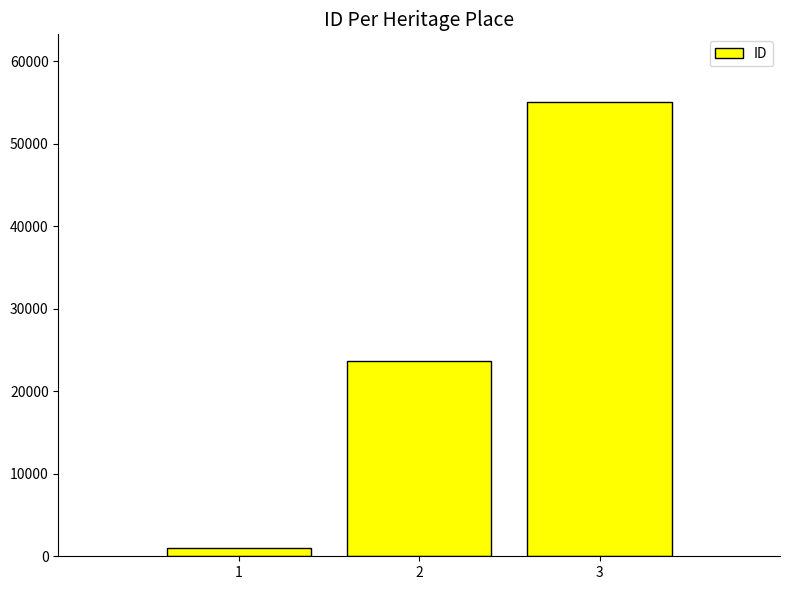

Reading left to right, extract all data points from this chart.

967	23705	55007